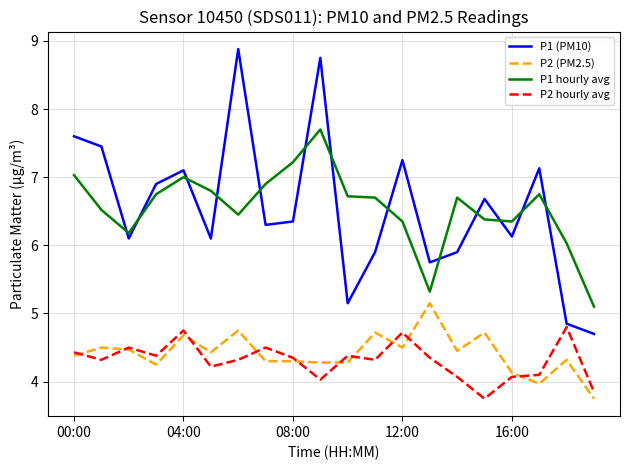

Which series has the largest range (max minus min)?

P1 (PM10)